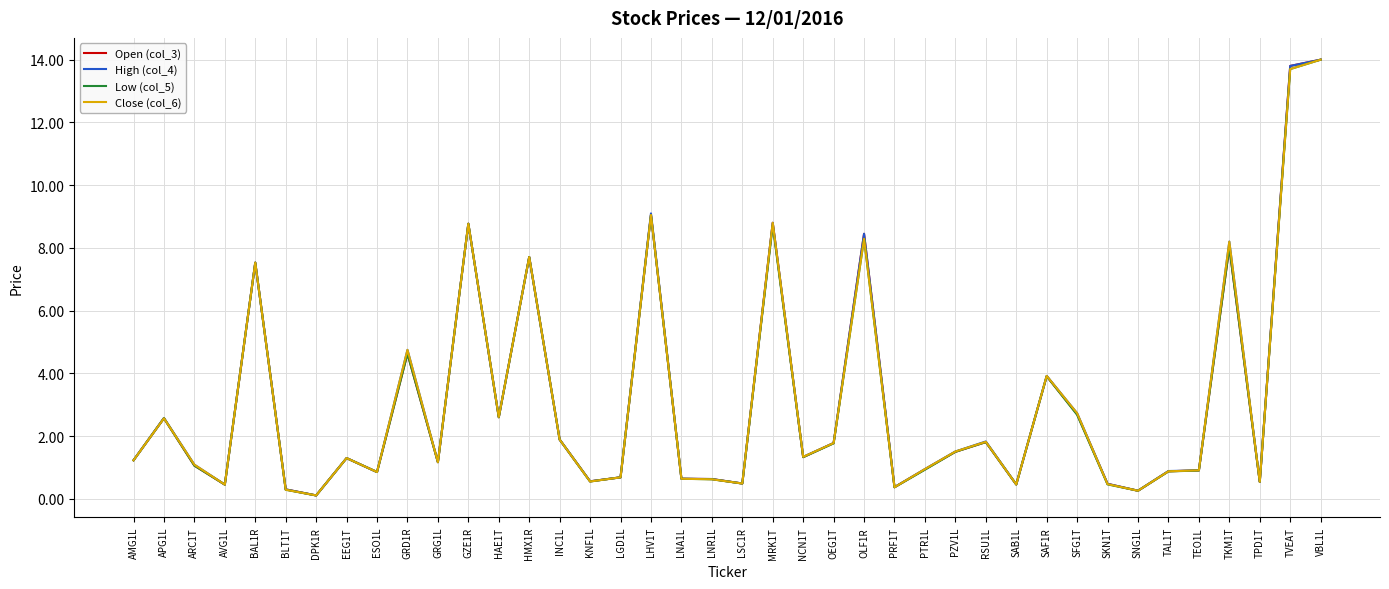

Which series changed the most between SAF1R and TVEAT?

Open (col_3)